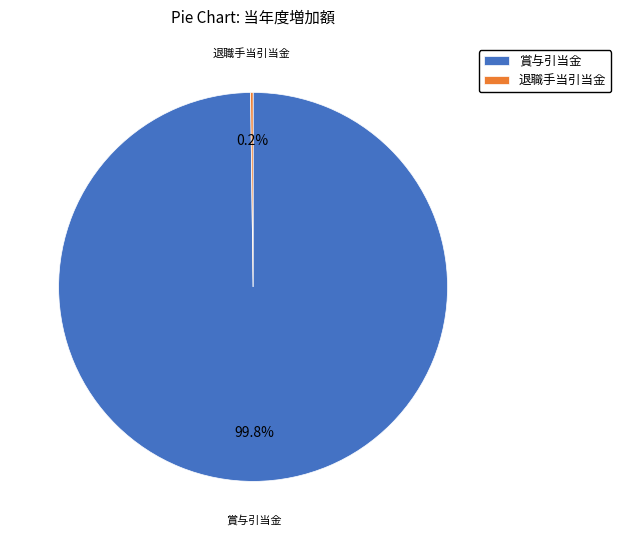

Does any single category account for the majority?

Yes